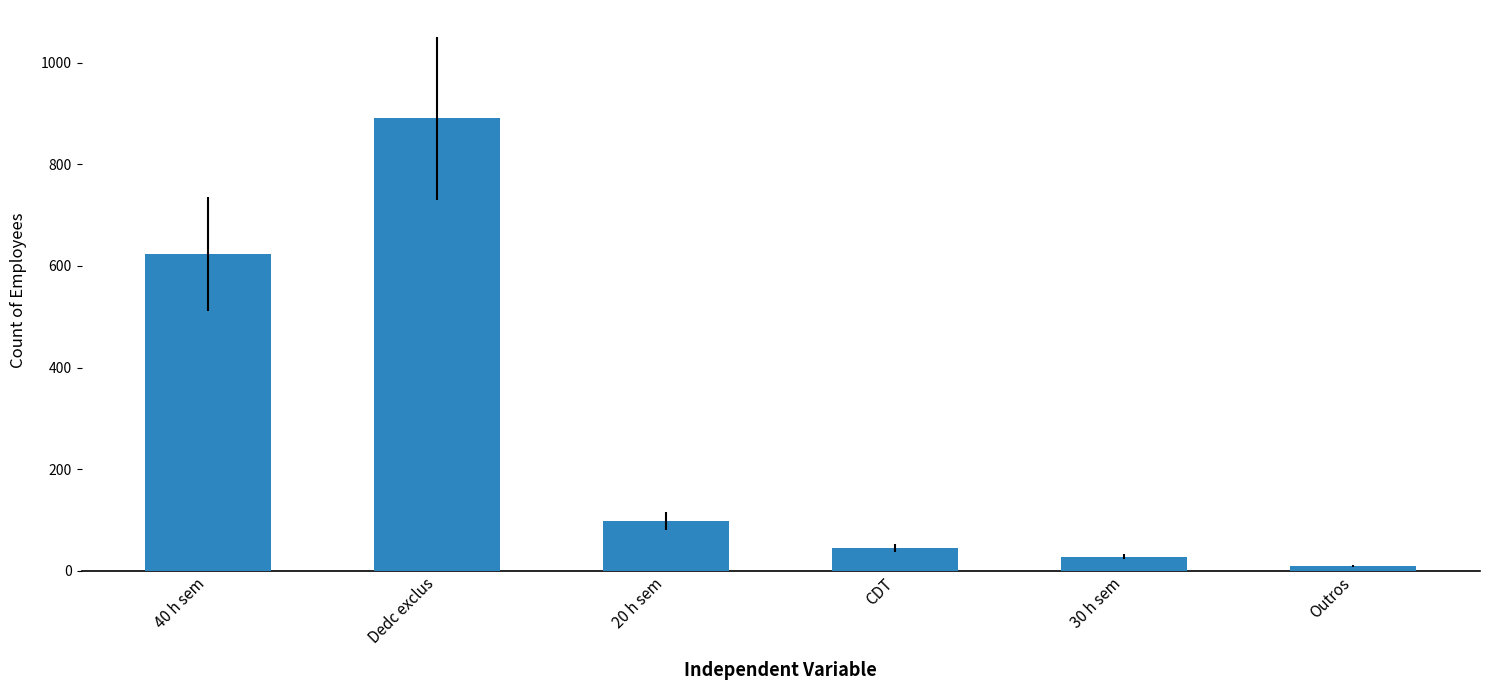

Which has a higher value, CDT or 20 h sem?

20 h sem